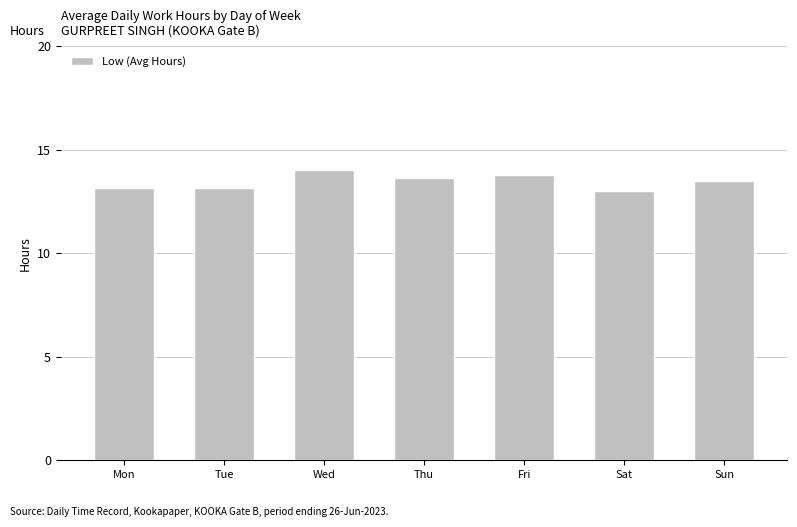

Is it true that the value at Mon is 13.2?

True